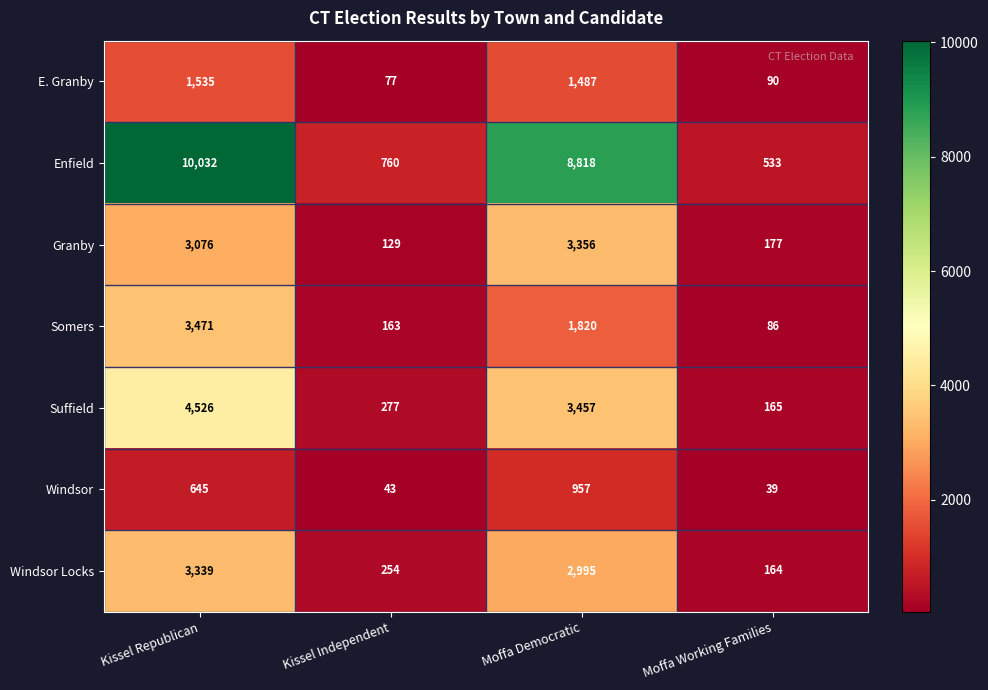

What value does the Somers series have at Kissel Republican, to the nearest 50?

3450